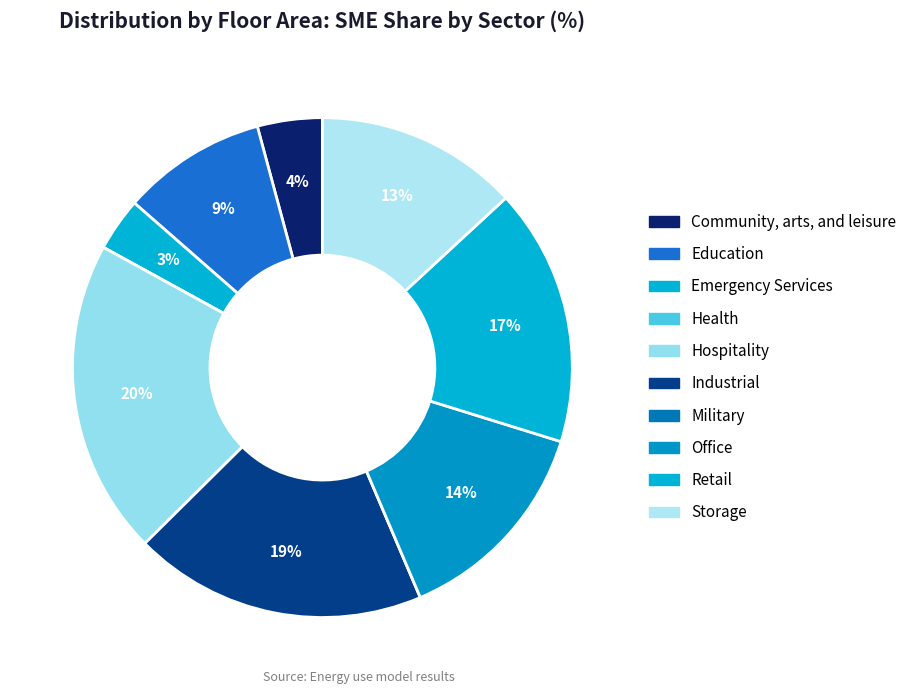

To the nearest percent, what is the combined percentage of Office and Health?

14%